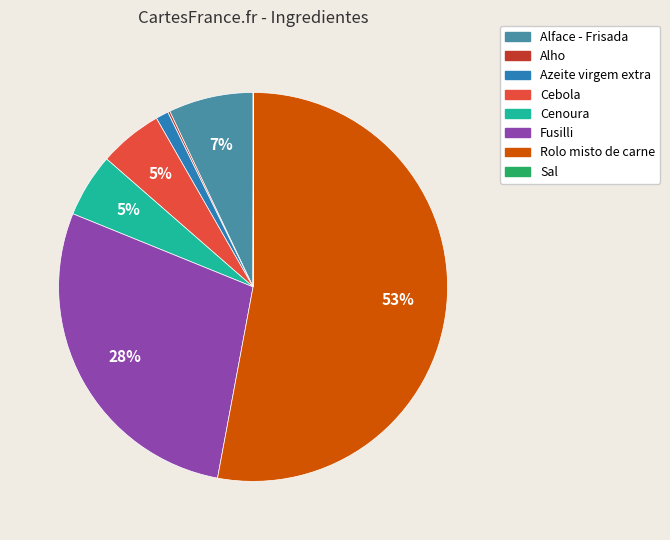

The Rolo misto de carne slice represents 53% of the pie. True or false?

True